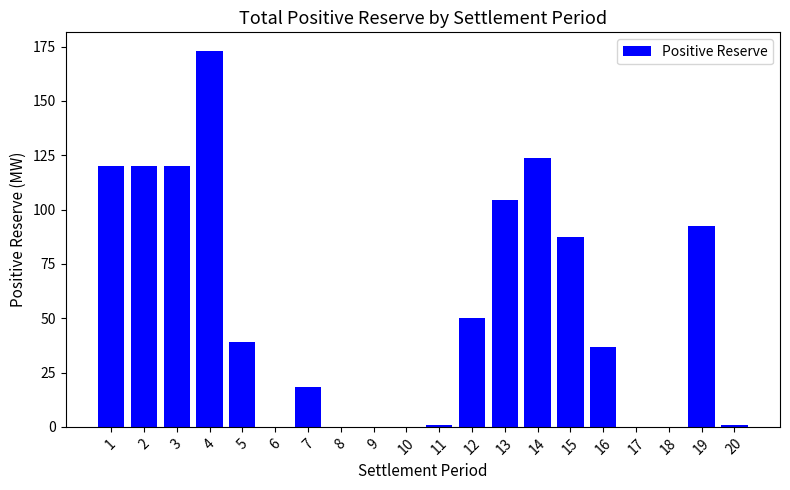

The value at 14 is 123.8. True or false?

True